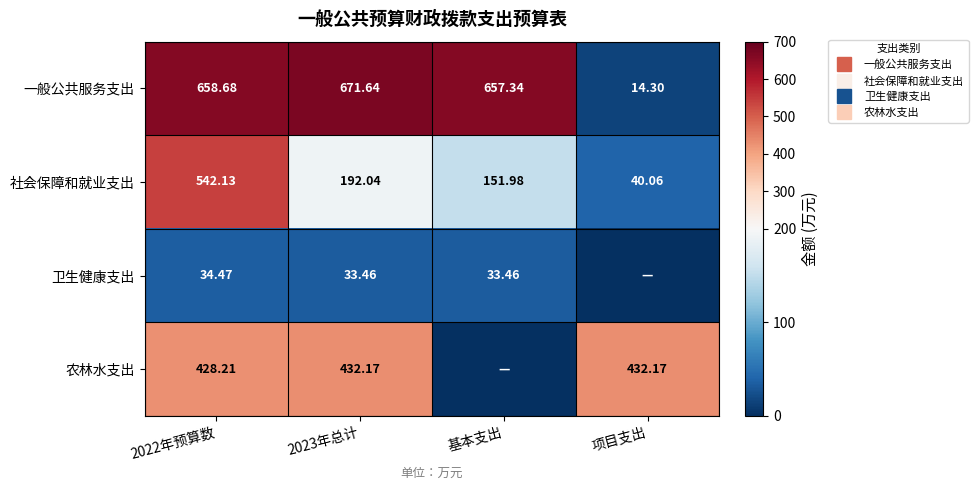

True or false: 农林水支出 has a value of 760.4 at 2023年总计.

False